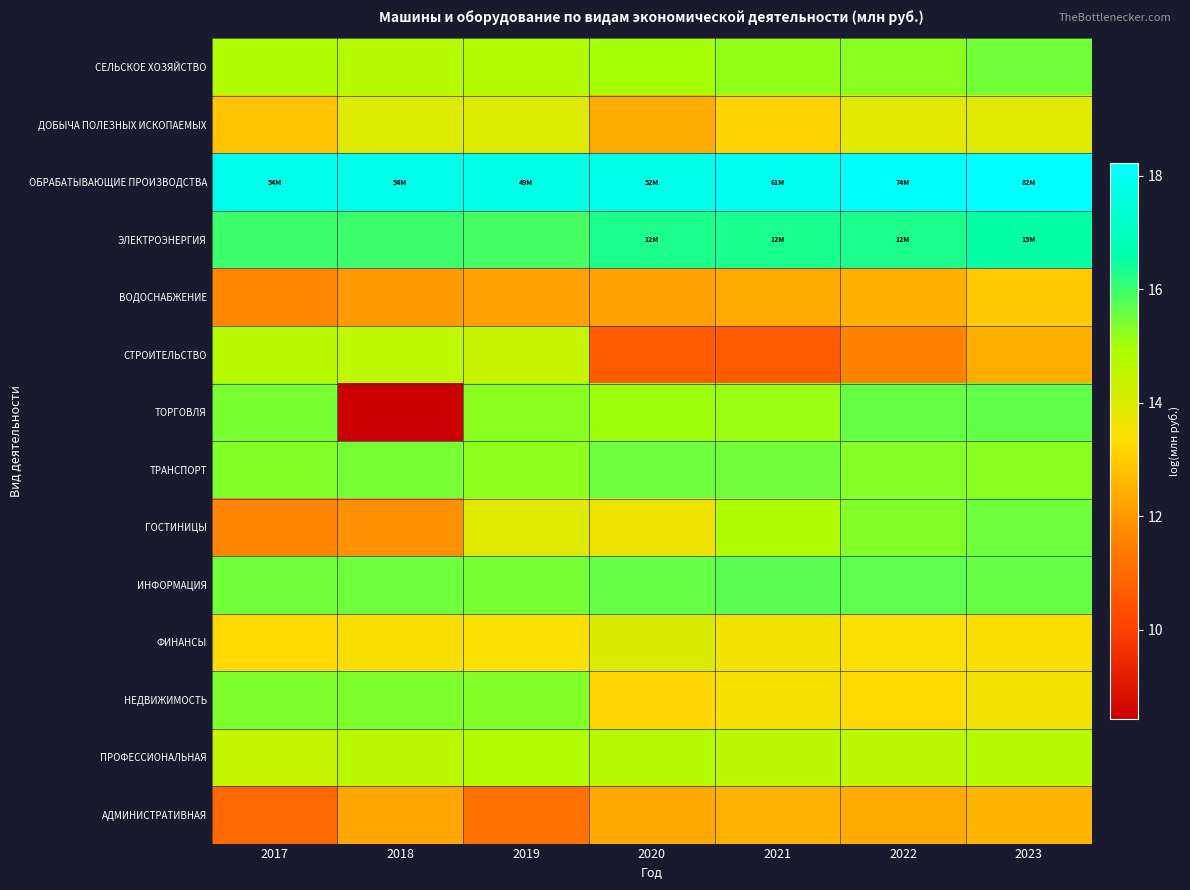

Reading right to left, transcribe all the data shown in this chart.

СЕЛЬСКОЕ ХОЗЯЙСТВО: 2023=15.5	2022=15.3	2021=15.2	2020=15.0	2019=14.7	2018=14.7	2017=14.8
ДОБЫЧА ПОЛЕЗНЫХ ИСКОПАЕМЫХ: 2023=13.9	2022=13.9	2021=13.1	2020=12.4	2019=14.0	2018=14.0	2017=12.9
ОБРАБАТЫВАЮЩИЕ ПРОИЗВОДСТВА: 2023=18.2	2022=18.1	2021=17.9	2020=17.8	2019=17.7	2018=17.8	2017=17.8
ЭЛЕКТРОЭНЕРГИЯ: 2023=16.5	2022=16.3	2021=16.3	2020=16.3	2019=15.9	2018=16.0	2017=16.0
ВОДОСНАБЖЕНИЕ: 2023=13.0	2022=12.5	2021=12.4	2020=12.2	2019=12.2	2018=12.0	2017=11.7
СТРОИТЕЛЬСТВО: 2023=12.4	2022=11.6	2021=10.7	2020=10.6	2019=14.4	2018=14.6	2017=14.7
ТОРГОВЛЯ: 2023=15.6	2022=15.6	2021=15.1	2020=15.1	2019=15.2	2018=8.4	2017=15.4
ТРАНСПОРТ: 2023=15.3	2022=15.3	2021=15.5	2020=15.5	2019=15.2	2018=15.4	2017=15.3
ГОСТИНИЦЫ: 2023=15.5	2022=15.3	2021=14.8	2020=13.6	2019=13.9	2018=11.8	2017=11.6
ИНФОРМАЦИЯ: 2023=15.6	2022=15.7	2021=15.7	2020=15.6	2019=15.5	2018=15.5	2017=15.5
ФИНАНСЫ: 2023=13.5	2022=13.4	2021=13.6	2020=14.0	2019=13.4	2018=13.4	2017=13.3
НЕДВИЖИМОСТЬ: 2023=13.6	2022=13.3	2021=13.5	2020=13.2	2019=15.3	2018=15.4	2017=15.4
ПРОФЕССИОНАЛЬНАЯ: 2023=14.7	2022=14.6	2021=14.7	2020=14.7	2019=14.8	2018=14.6	2017=14.5
АДМИНИСТРАТИВНАЯ: 2023=12.6	2022=12.4	2021=12.5	2020=12.3	2019=11.2	2018=12.3	2017=10.9